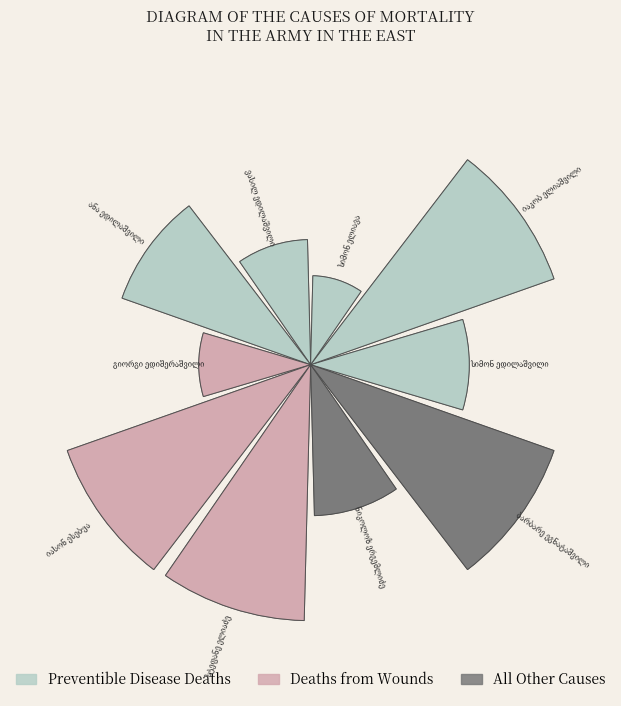

Which slice is the smallest?

სიმონ ელიავა